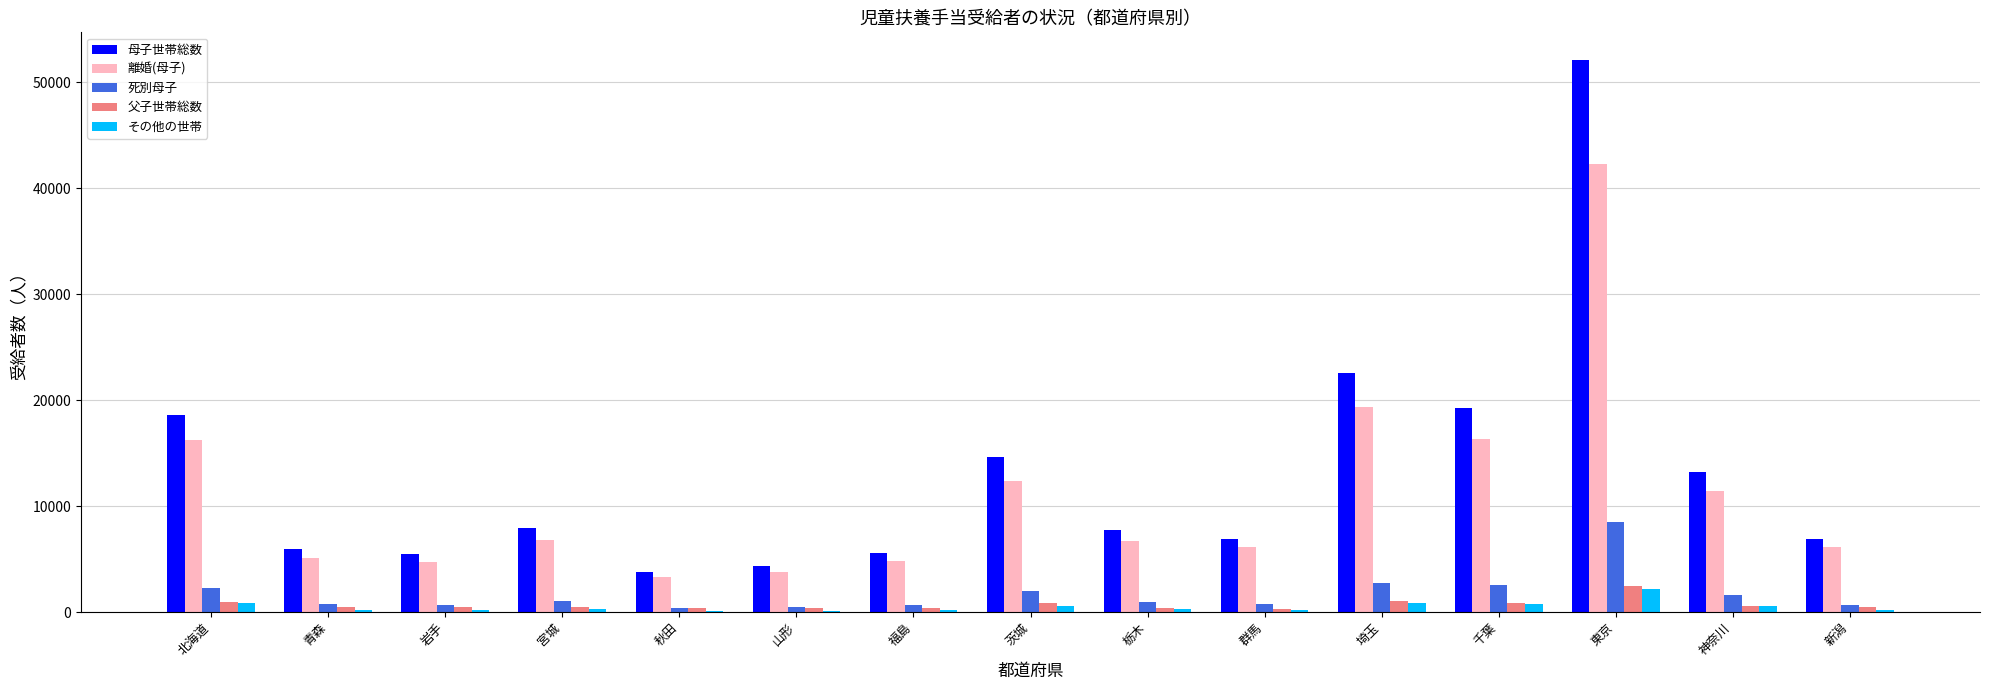

What is the maximum value shown in the chart?

52107